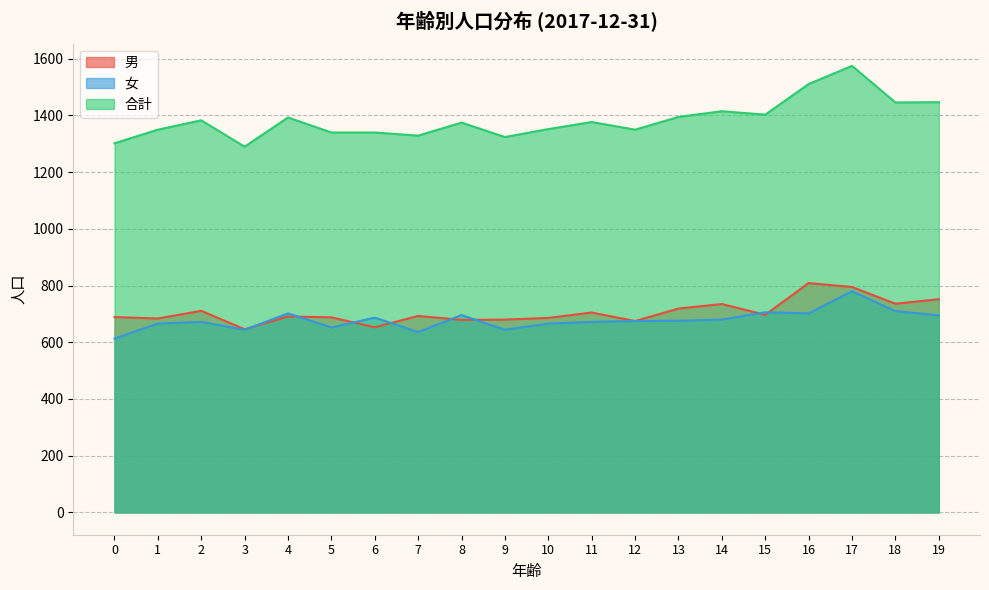

What is the maximum value for 男?

809